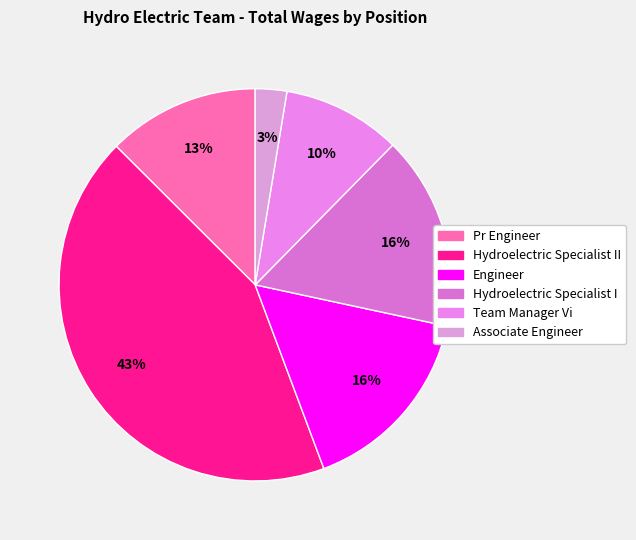

Which slice is the smallest?

Associate Engineer